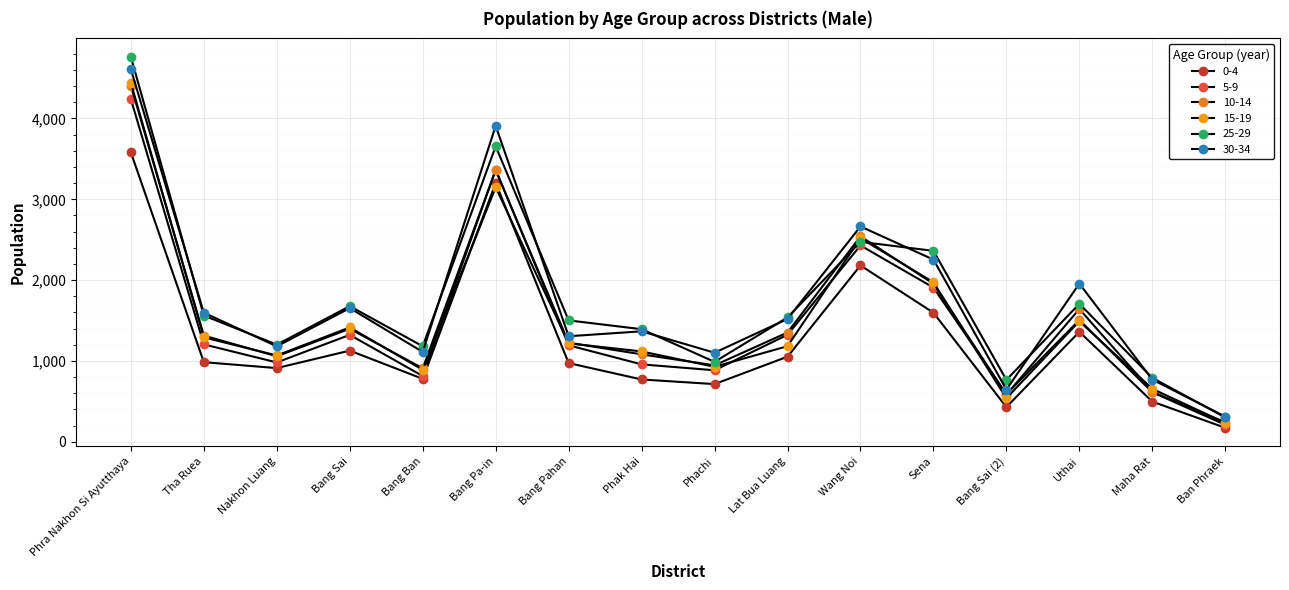

How many data points in 10-14 are less than 1314?

8